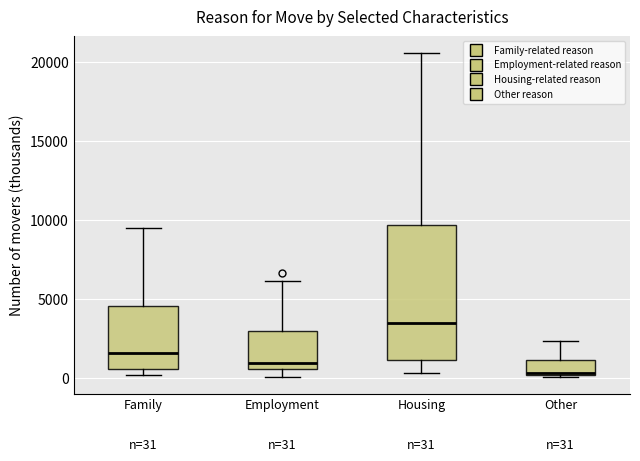

Which box's median line is the highest?

Housing